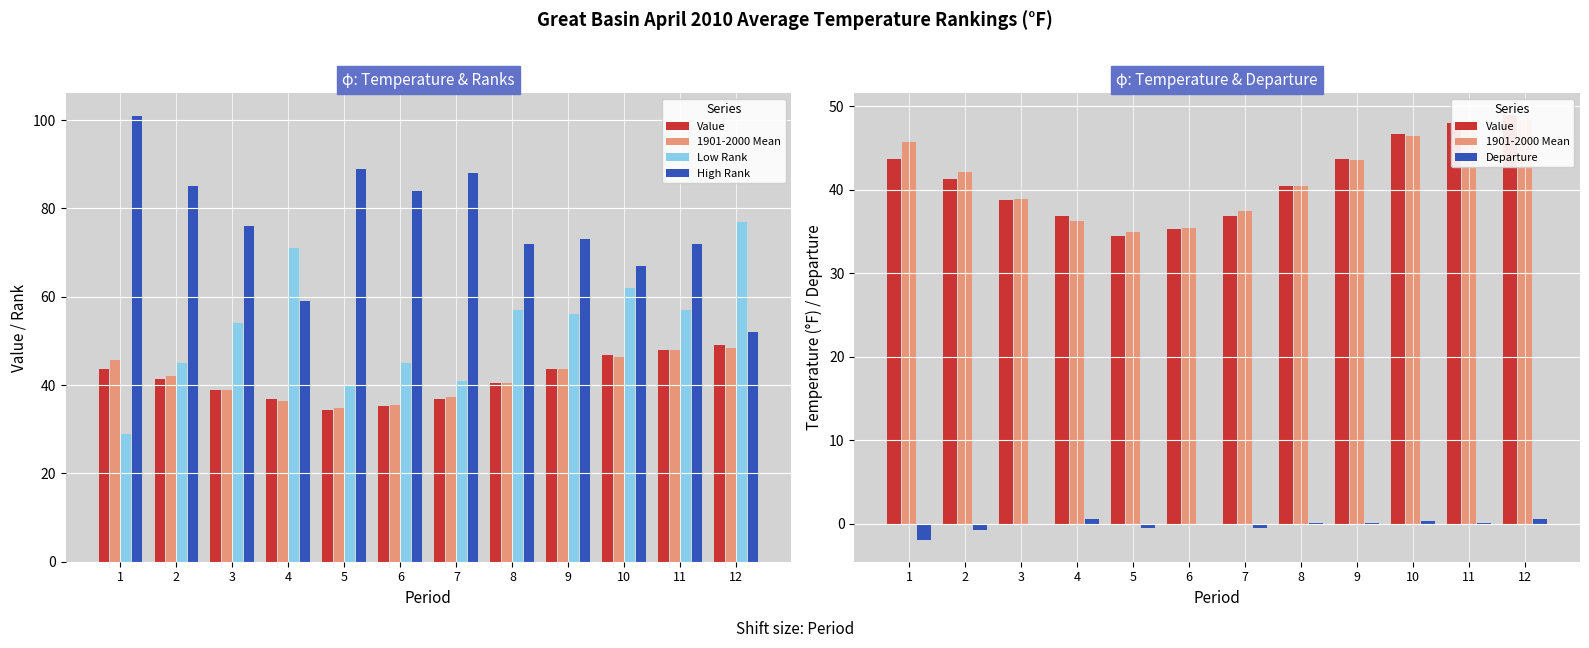

Reading left to right, transcribe all the data shown in this chart.

Value: 1=43.7	2=41.3	3=38.8	4=36.9	5=34.4	6=35.3	7=36.9	8=40.5	9=43.7	10=46.7	11=48.0	12=49.0
1901-2000 Mean: 1=45.7	2=42.1	3=38.9	4=36.3	5=34.9	6=35.4	7=37.4	8=40.4	9=43.6	10=46.4	11=47.9	12=48.4
Low Rank: 1=29.0	2=45.0	3=54.0	4=71.0	5=40.0	6=45.0	7=41.0	8=57.0	9=56.0	10=62.0	11=57.0	12=77.0
High Rank: 1=101.0	2=85.0	3=76.0	4=59.0	5=89.0	6=84.0	7=88.0	8=72.0	9=73.0	10=67.0	11=72.0	12=52.0
Departure: 1=-2.0	2=-0.8	3=-0.1	4=0.6	5=-0.5	6=-0.1	7=-0.5	8=0.1	9=0.1	10=0.3	11=0.1	12=0.6